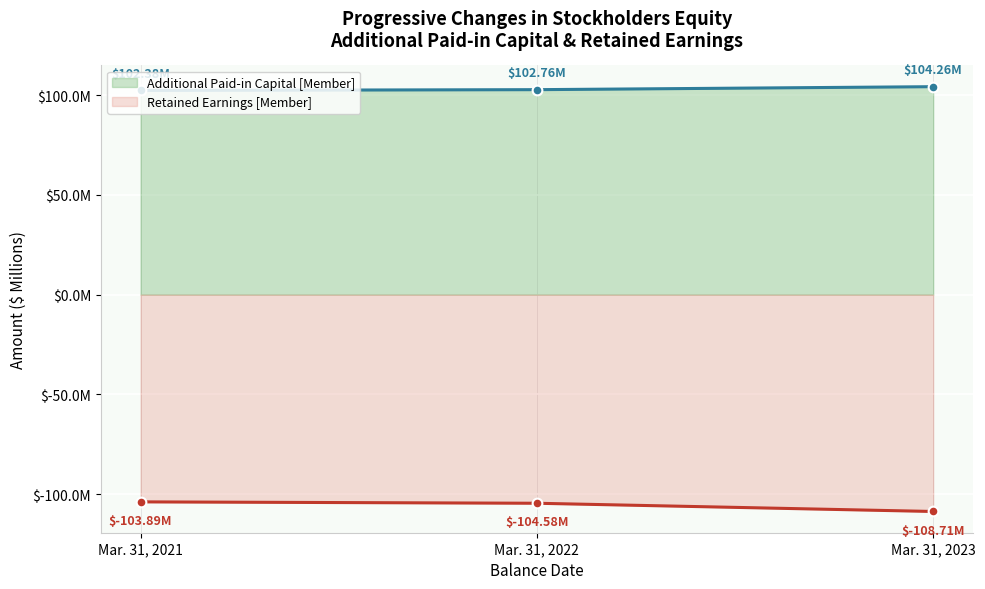

The value of Additional Paid-in Capital [Member] at Mar. 31, 2023 is 104.3. True or false?

True